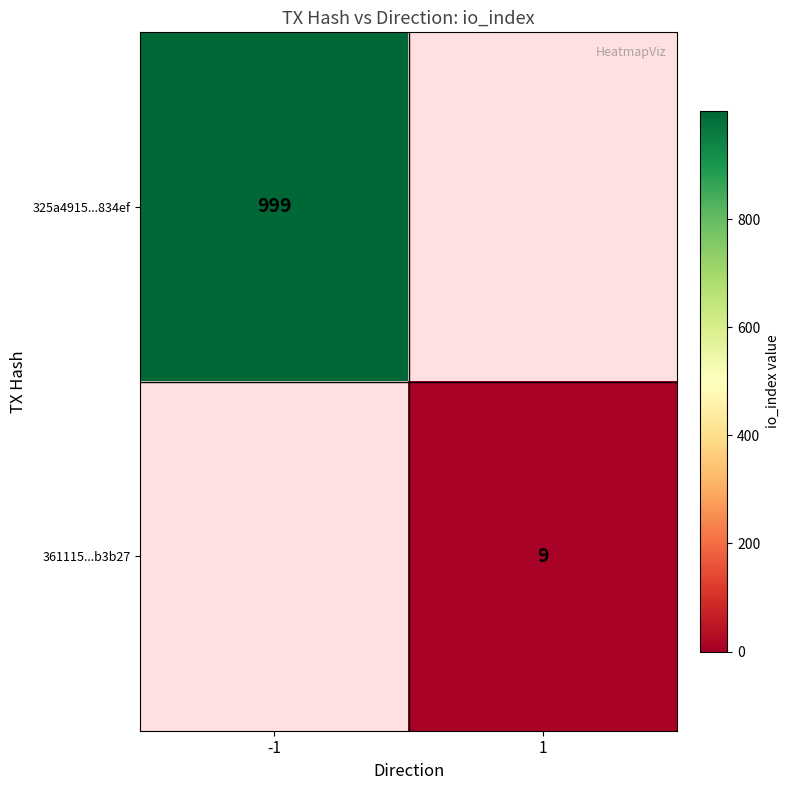

The 361115...b3b27 series shows 13 at 1. True or false?

False